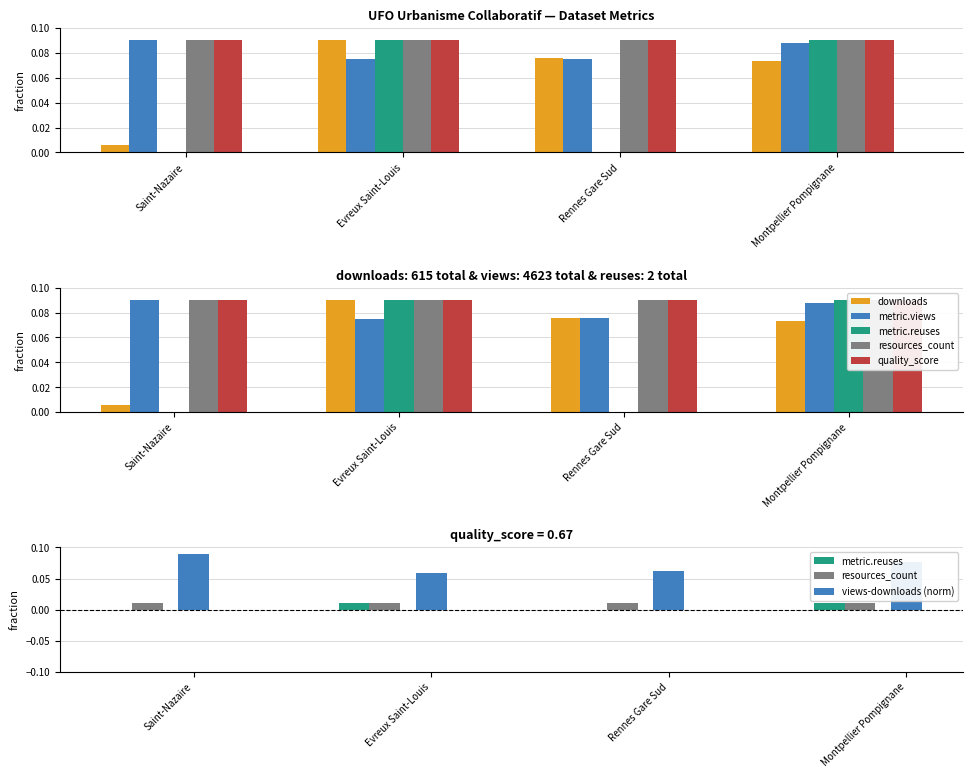

Count the number of categories in the chart.

4